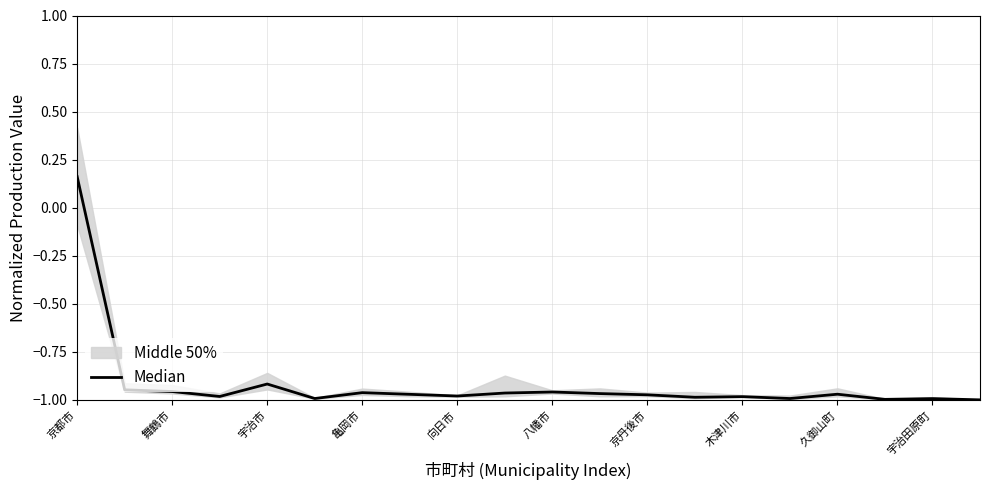

What is the average value?

-0.9